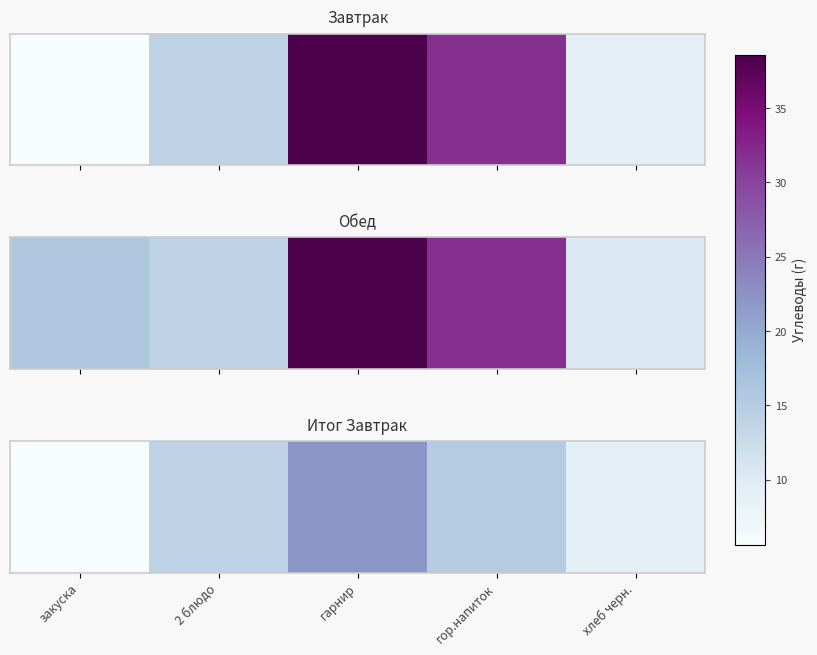

Rank the categories by value from highest to lowest.

гарнир, гор.напиток, 2 блюдо, хлеб черн., закуска